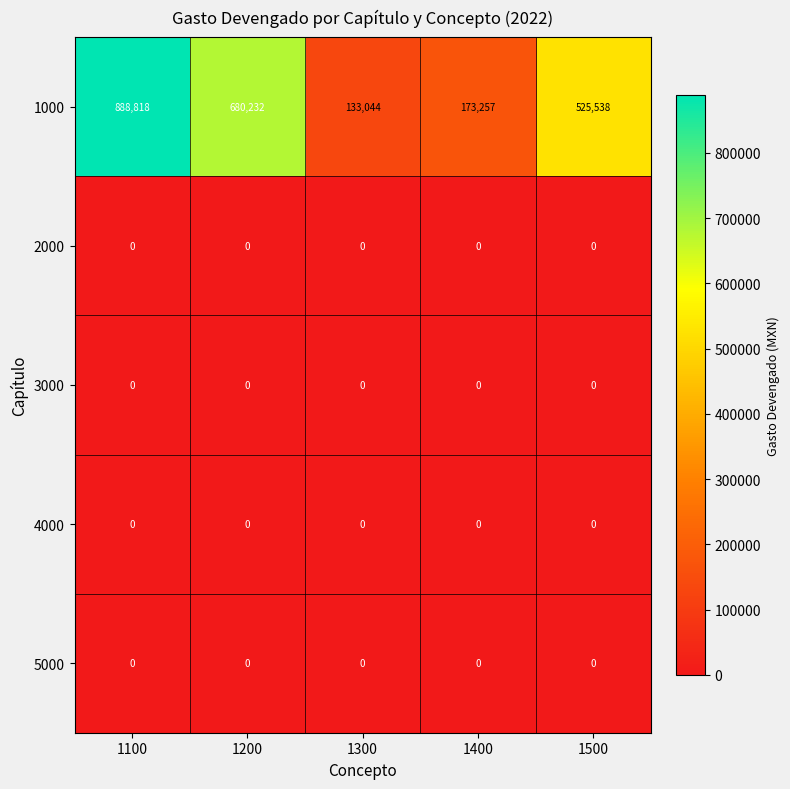

The value of 5000 at 1300 is 0. True or false?

True